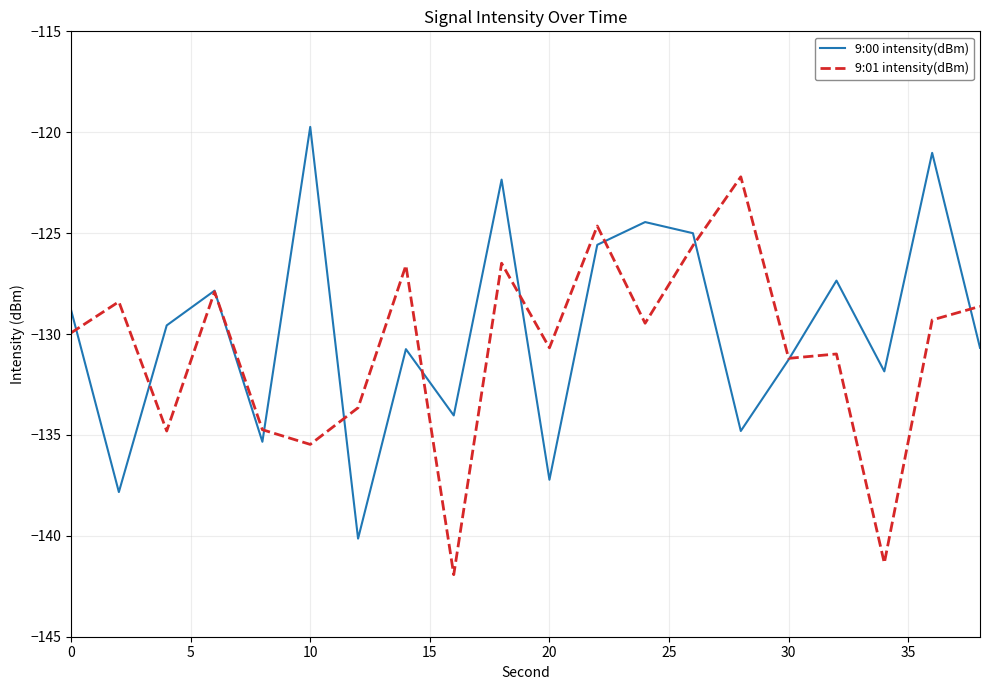

What is the difference between the maximum and minimum values in the 9:00 intensity(dBm) series?

20.4